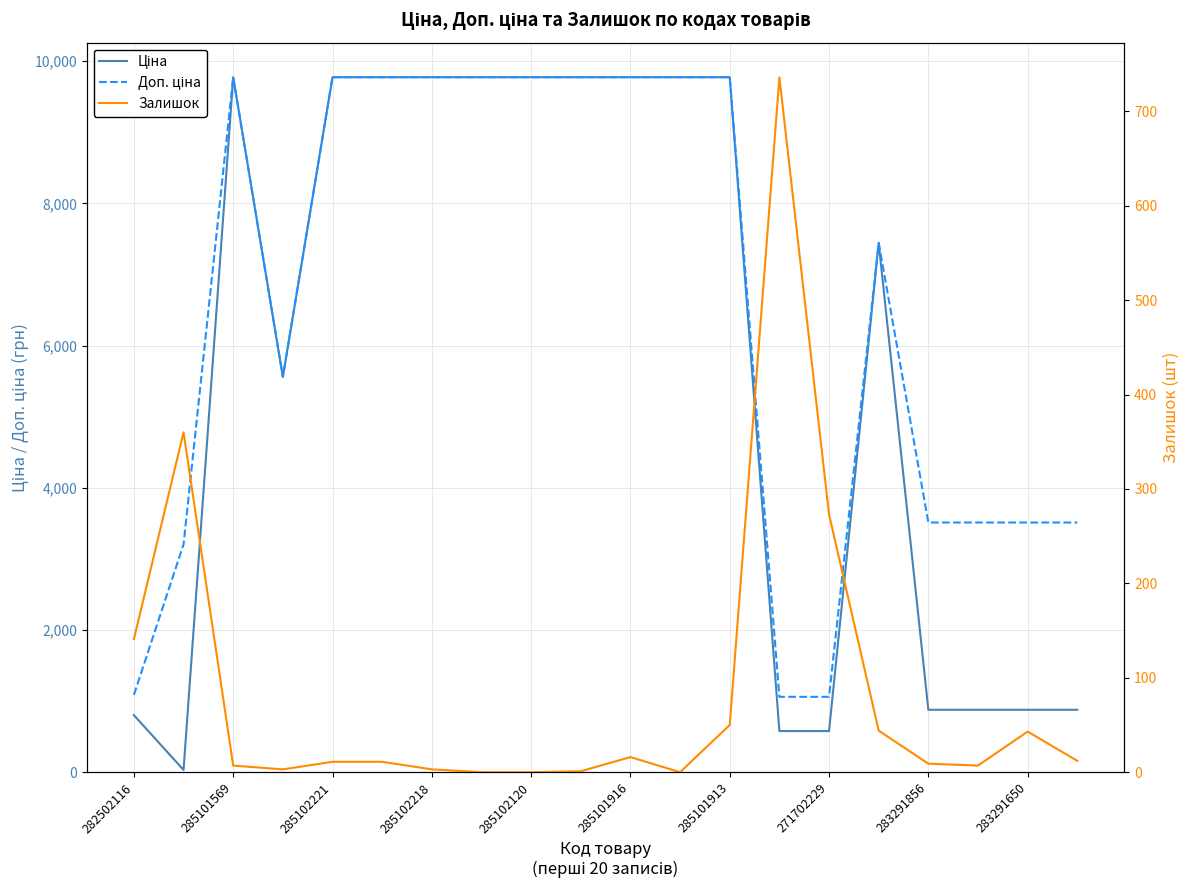

How many data points in Залишок are above 11?

9